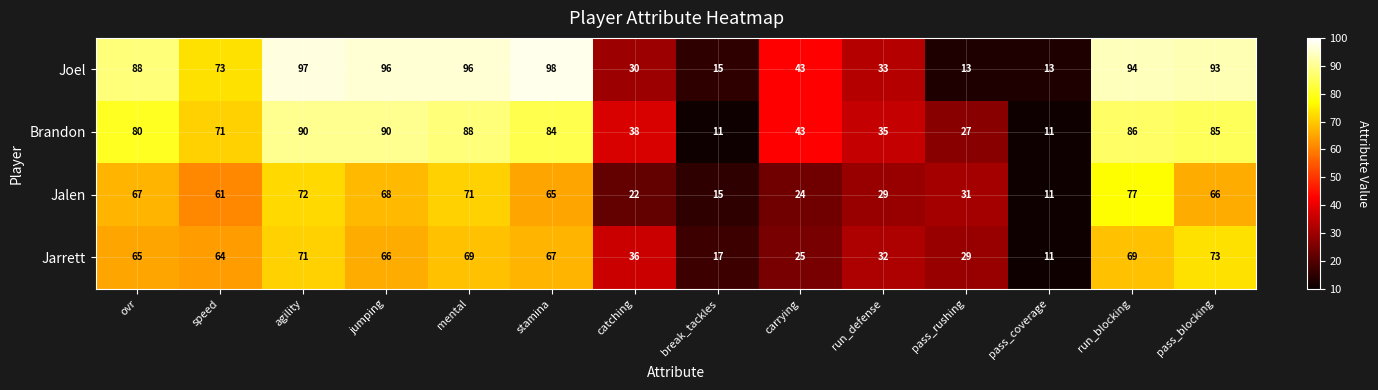

Which series has the largest total across all categories?

Joel